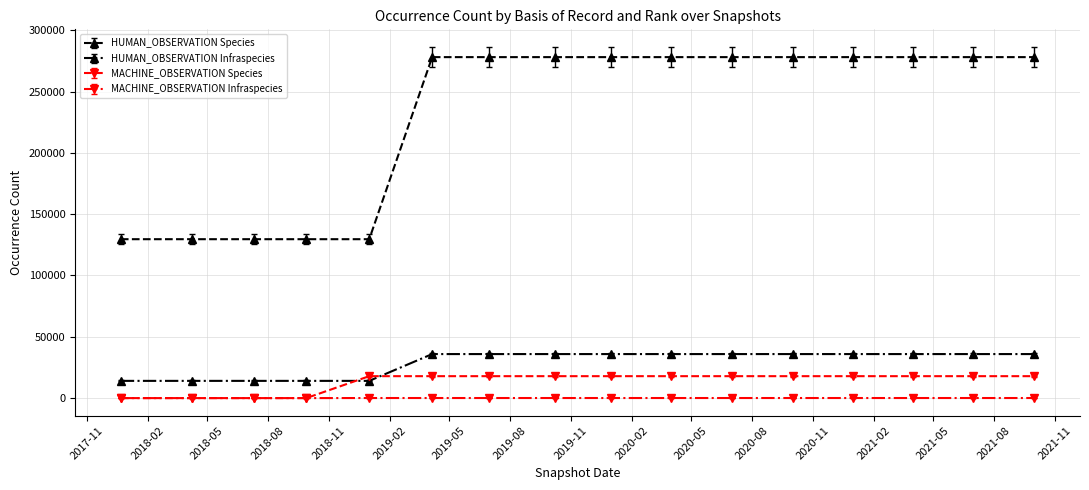

True or false: HUMAN_OBSERVATION Species and HUMAN_OBSERVATION Infraspecies intersect in this chart.

False